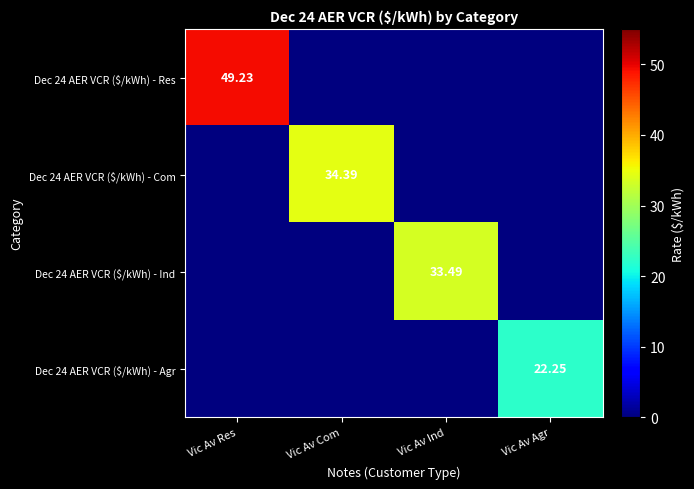

What is the sum of the Dec 24 AER VCR ($/kWh) - Ind values at Vic Av Com and Vic Av Ind?

33.5